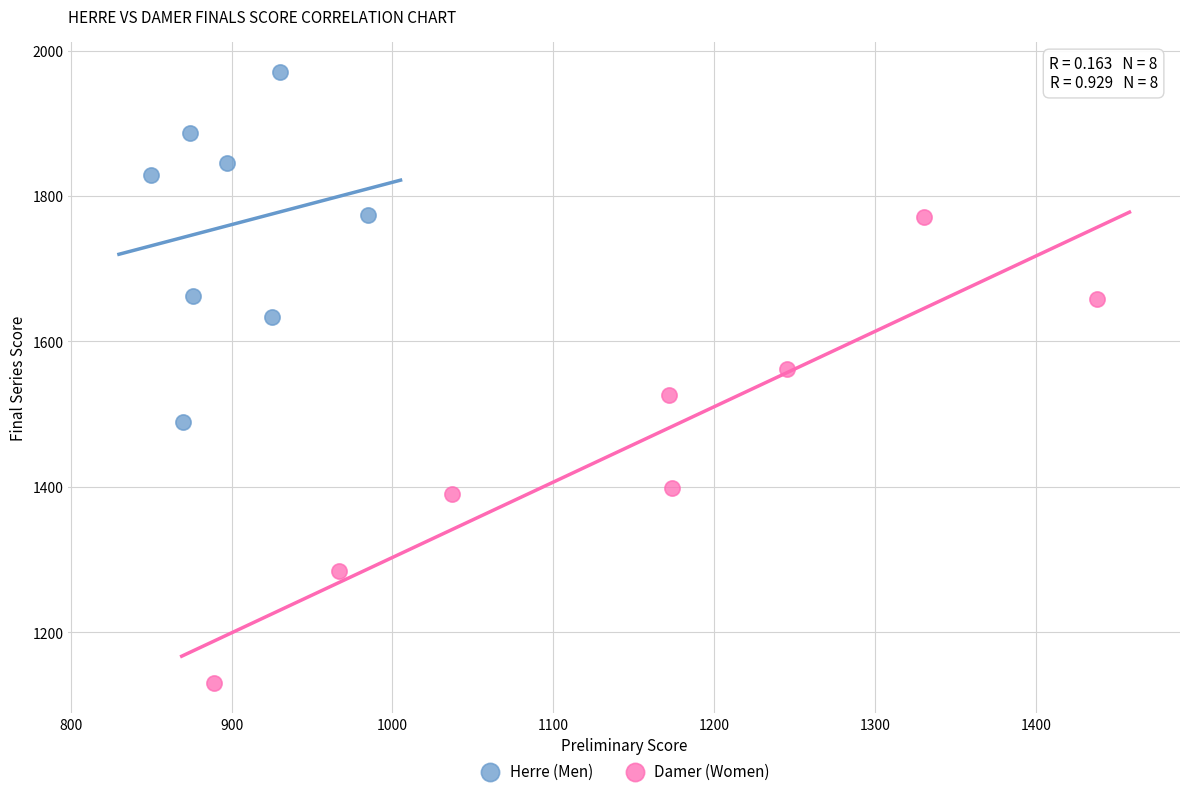

Which series has the largest Y range (max minus min)?

Damer (Women)